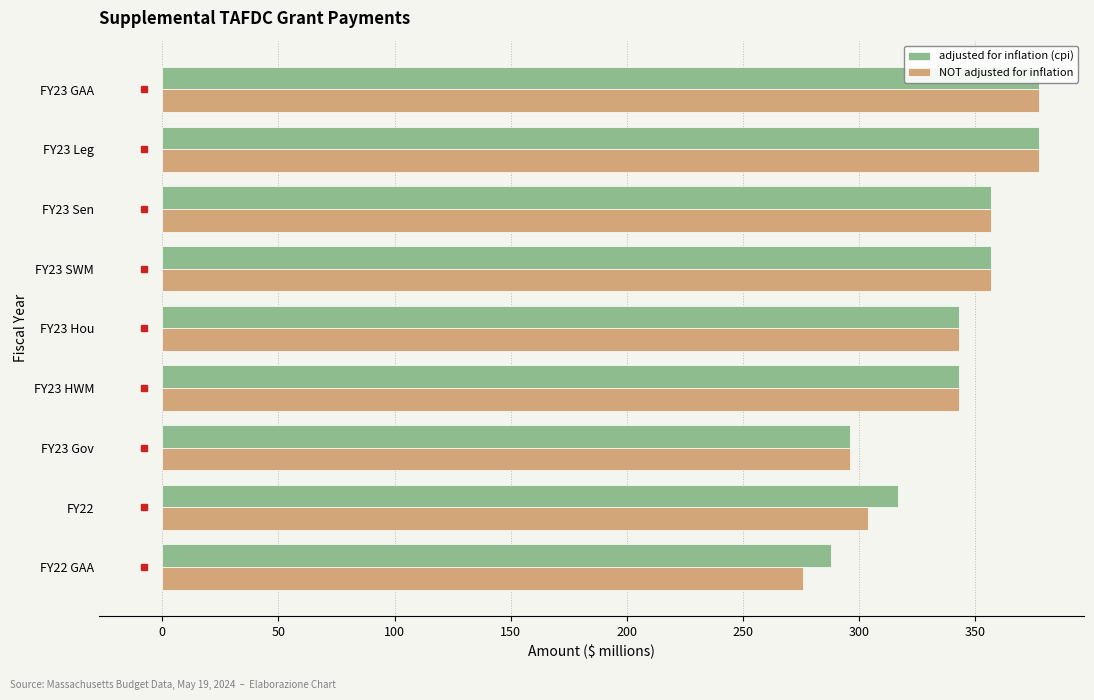

How many categories are shown in the chart?

9